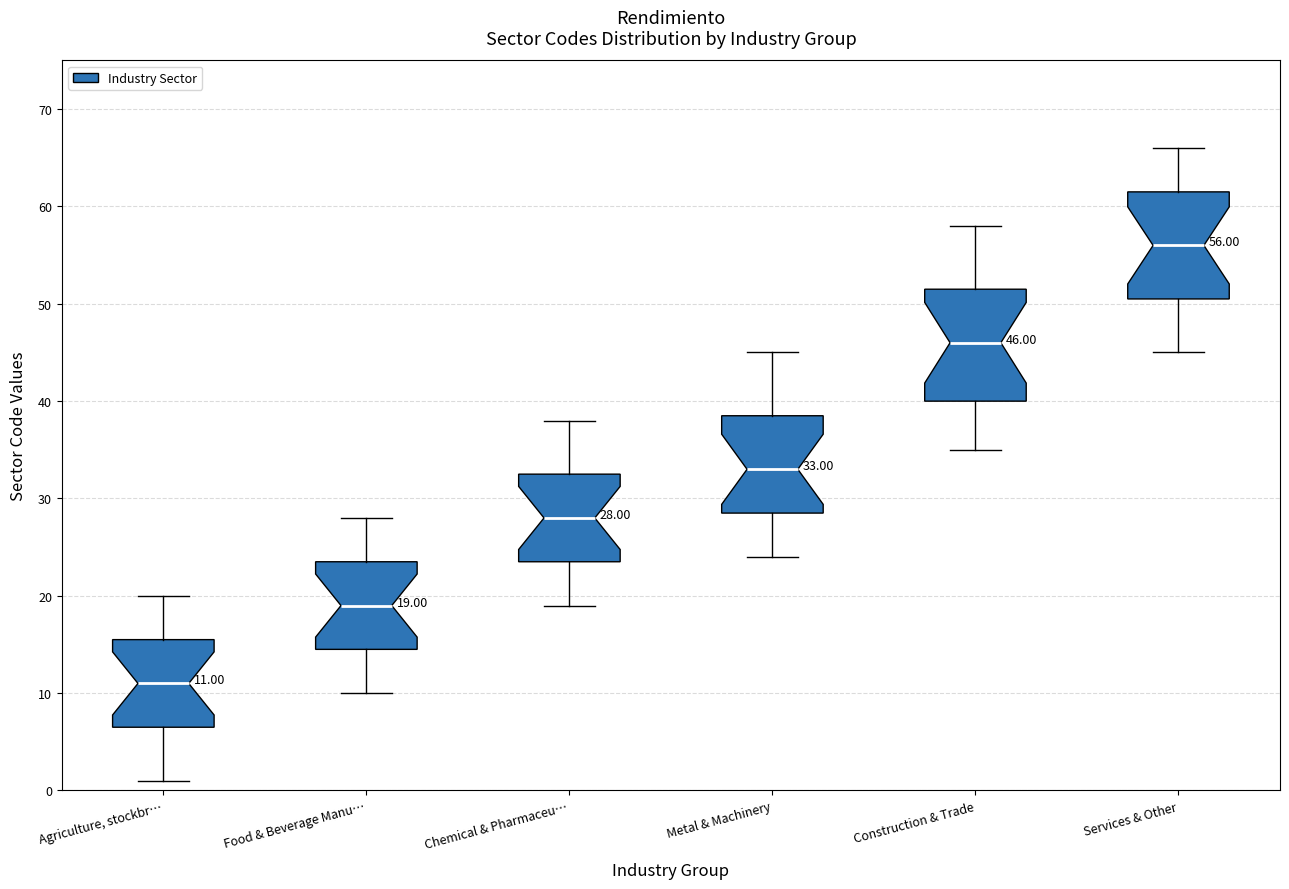

Which box has the highest median line?

Services & Other